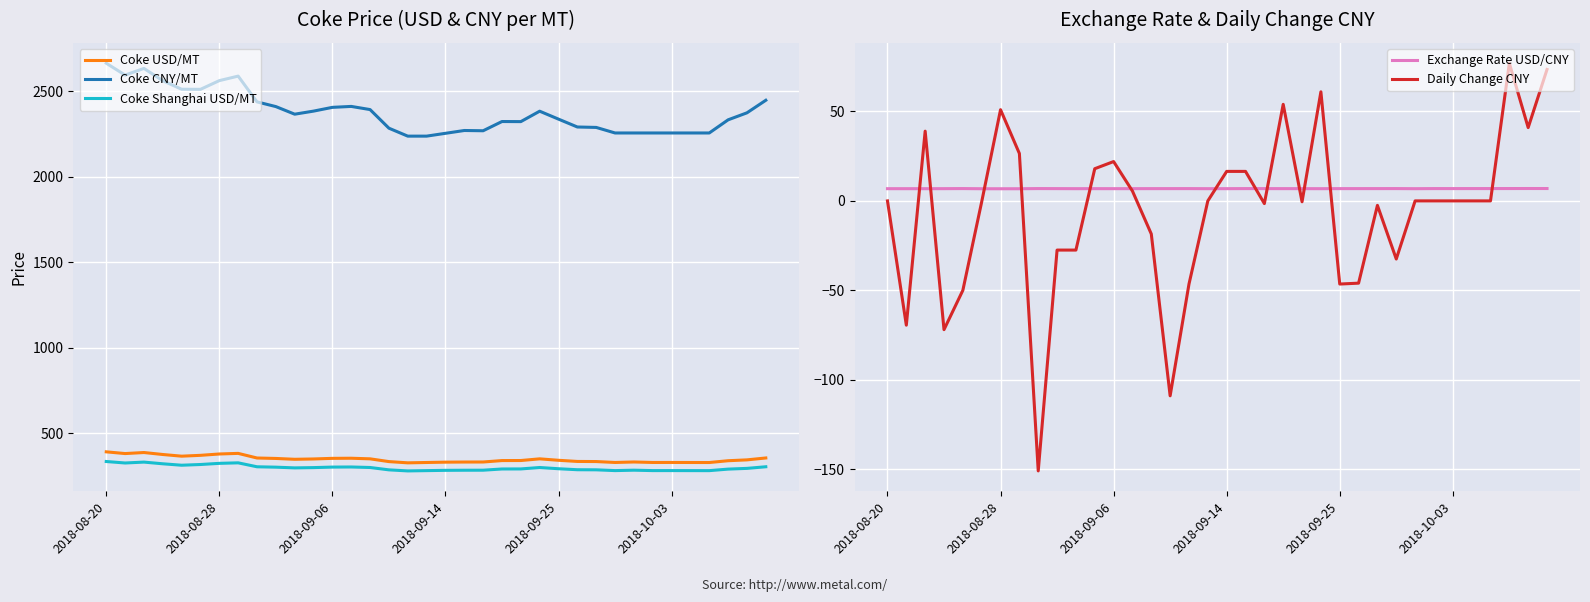

True or false: Coke CNY/MT and Daily Change CNY cross at least once.

False